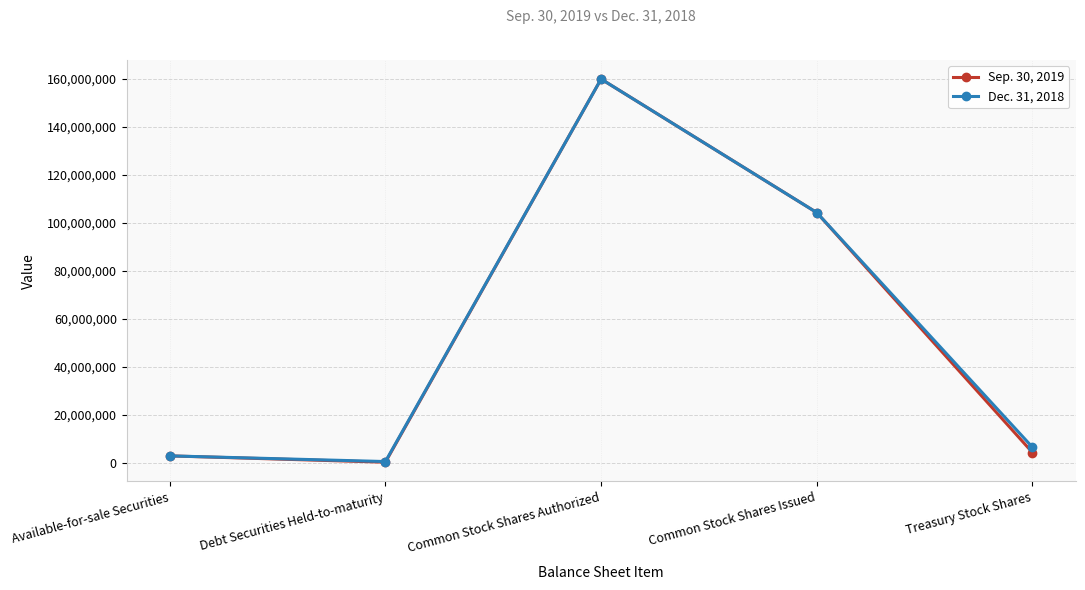

At which category does Dec. 31, 2018 reach its first local valley?

Debt Securities Held-to-maturity